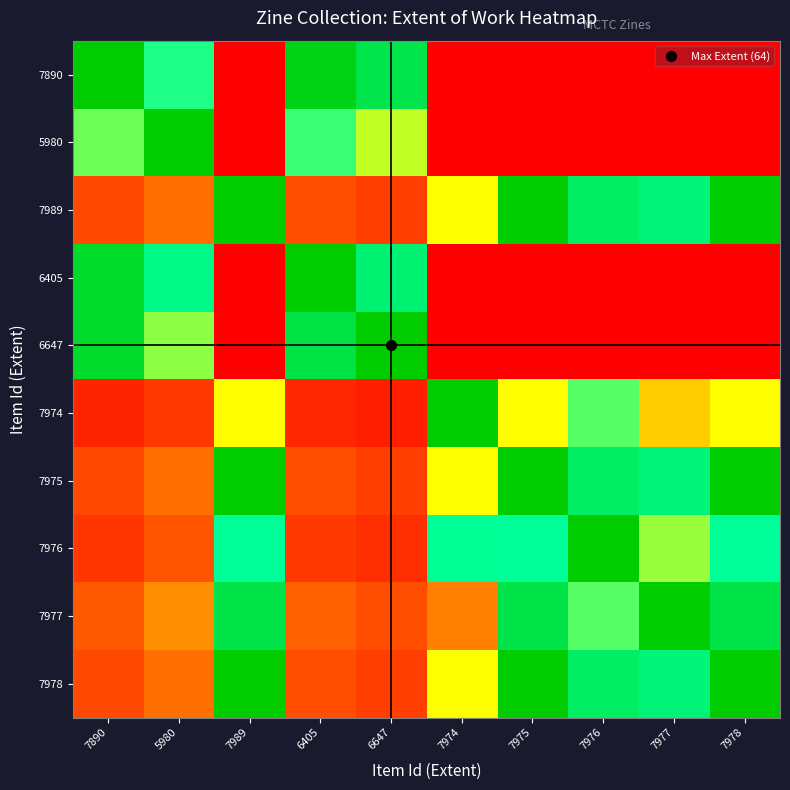

Reading left to right, what are all the values shown in this chart?

7890: 7890=1.0	5980=0.7	7989=0.0	6405=1.0	6647=0.9	7974=0.0	7975=0.0	7976=0.0	7977=0.0	7978=0.0
5980: 7890=0.6	5980=1.0	7989=0.0	6405=0.7	6647=0.6	7974=0.0	7975=0.0	7976=0.0	7977=0.0	7978=0.0
7989: 7890=0.1	5980=0.2	7989=1.0	6405=0.2	6647=0.1	7974=0.5	7975=1.0	7976=0.8	7977=0.8	7978=1.0
6405: 7890=0.9	5980=0.8	7989=0.0	6405=1.0	6647=0.8	7974=0.0	7975=0.0	7976=0.0	7977=0.0	7978=0.0
6647: 7890=0.9	5980=0.6	7989=0.0	6405=0.9	6647=1.0	7974=0.0	7975=0.0	7976=0.0	7977=0.0	7978=0.0
7974: 7890=0.1	5980=0.1	7989=0.5	6405=0.1	6647=0.1	7974=1.0	7975=0.5	7976=0.7	7977=0.4	7978=0.5
7975: 7890=0.1	5980=0.2	7989=1.0	6405=0.2	6647=0.1	7974=0.5	7975=1.0	7976=0.8	7977=0.8	7978=1.0
7976: 7890=0.1	5980=0.2	7989=0.7	6405=0.1	6647=0.1	7974=0.8	7975=0.7	7976=1.0	7977=0.6	7978=0.7
7977: 7890=0.2	5980=0.3	7989=0.9	6405=0.2	6647=0.2	7974=0.3	7975=0.9	7976=0.7	7977=1.0	7978=0.9
7978: 7890=0.1	5980=0.2	7989=1.0	6405=0.2	6647=0.1	7974=0.5	7975=1.0	7976=0.8	7977=0.8	7978=1.0